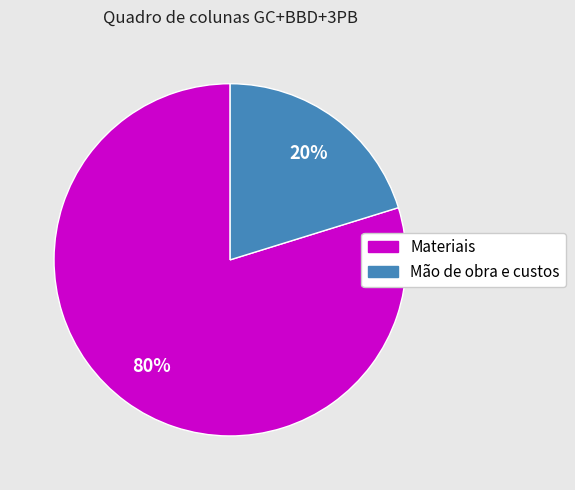

To the nearest percent, what is the difference between the Mão de obra e custos and Materiais slice percentages?

60%